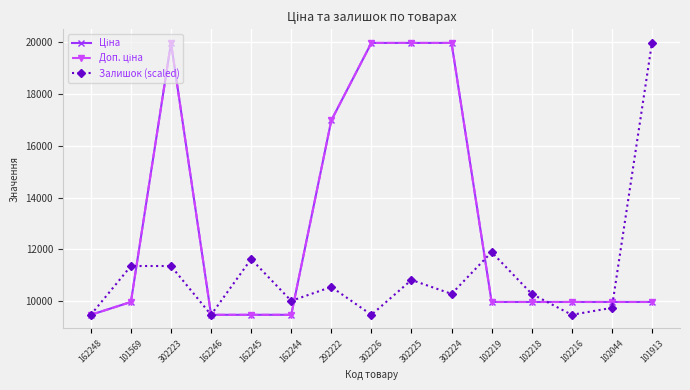

What is the sum of the Залишок (scaled) values at 302223 and 102218?

21648.4